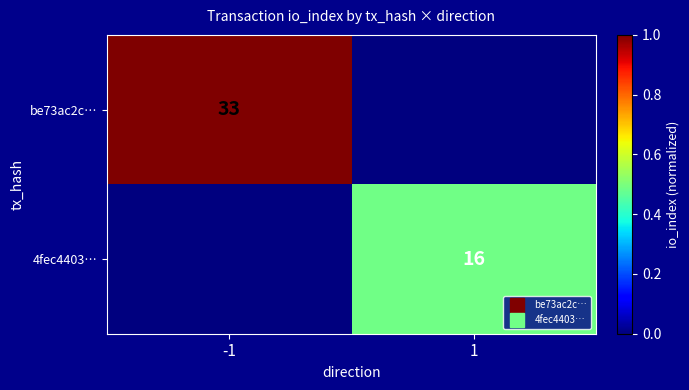

Is the value of be73ac2c… at 1 greater than the value of 4fec4403… at 1?

No